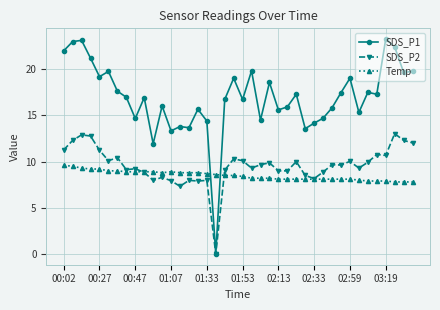

Which series has the largest total across all categories?

SDS_P1